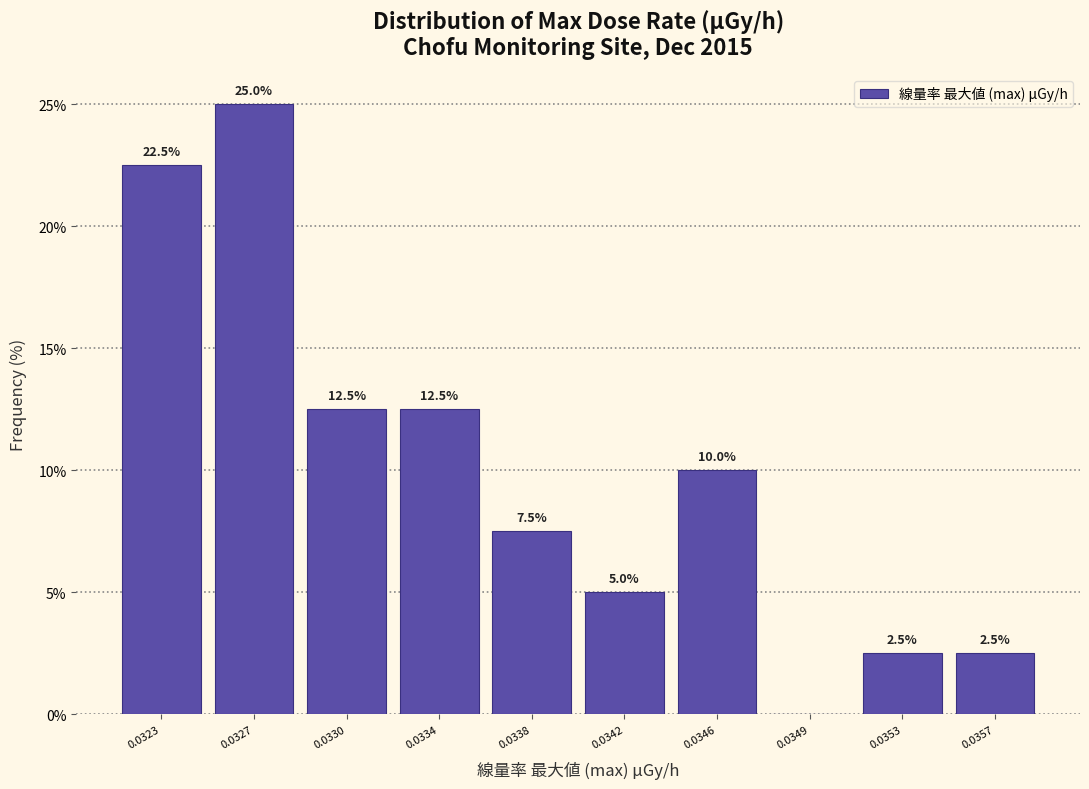

Reading left to right, list all the values displayed in this chart.

0.0323=22.5	0.0327=25.0	0.0330=12.5	0.0334=12.5	0.0338=7.5	0.0342=5.0	0.0346=10.0	0.0349=0.0	0.0353=2.5	0.0357=2.5